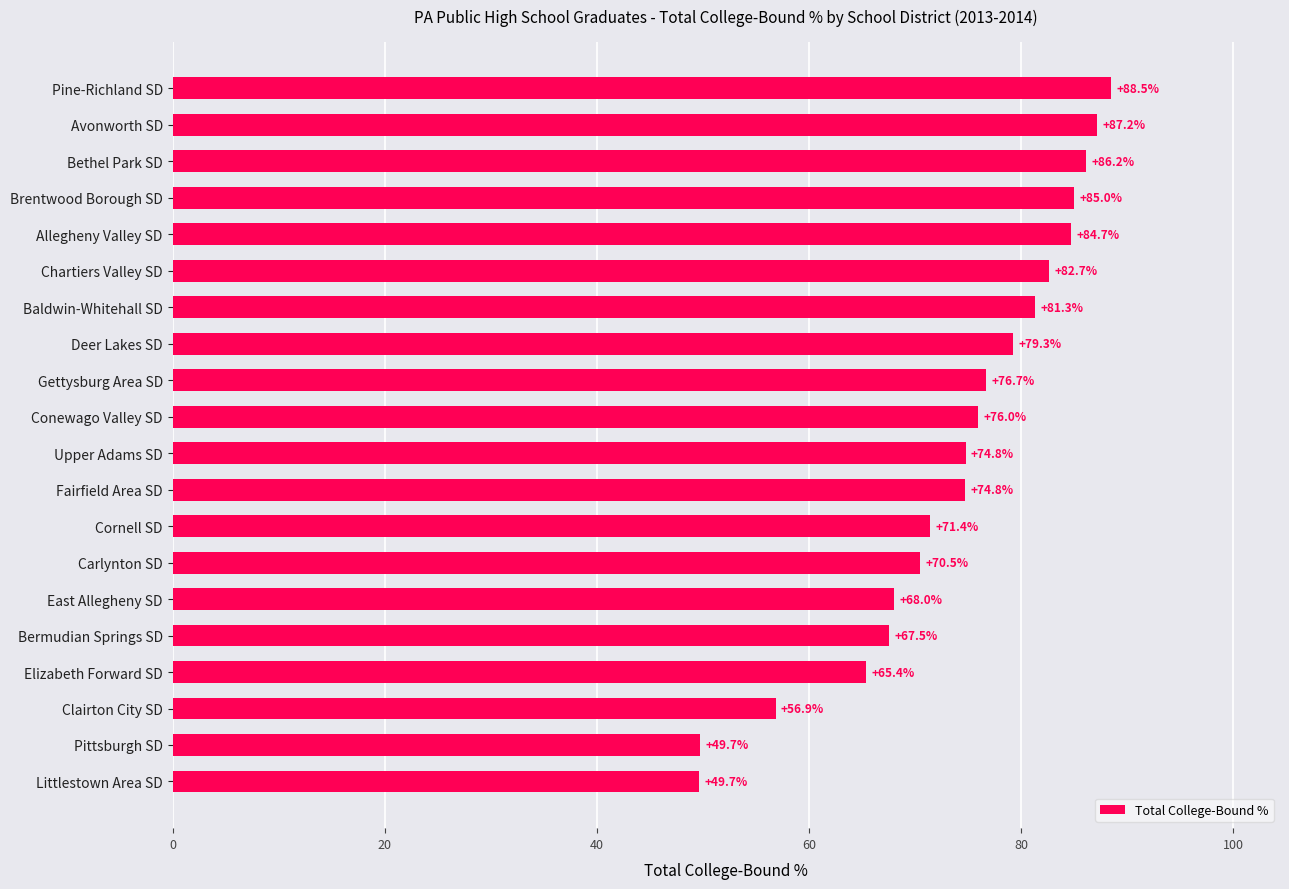

What is the sum of the values at Allegheny Valley SD and Chartiers Valley SD?

167.4